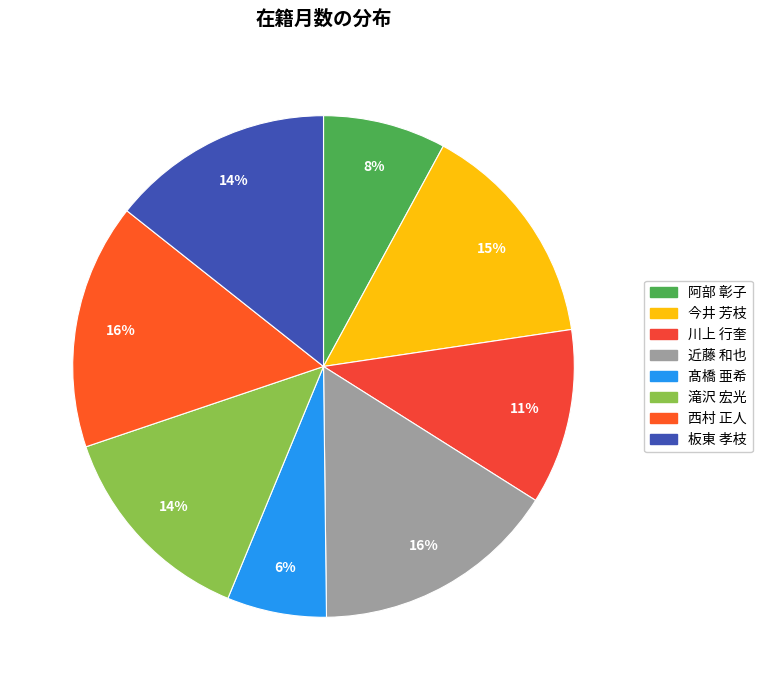

The 近藤 和也 slice represents 5% of the pie. True or false?

False